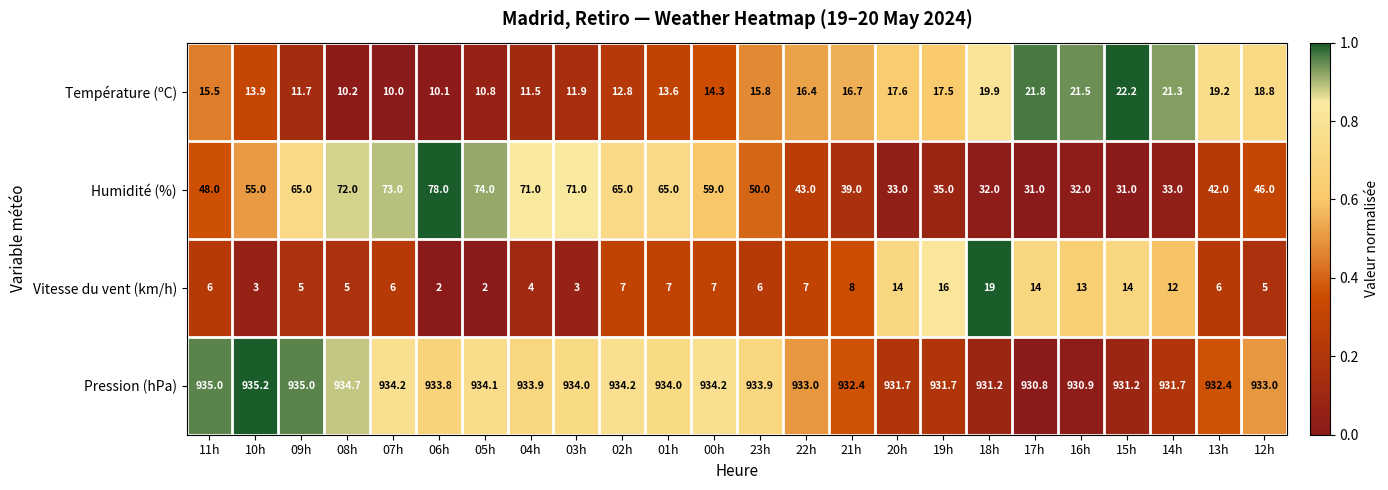

At how many categories does at least one series exceed 888?

24